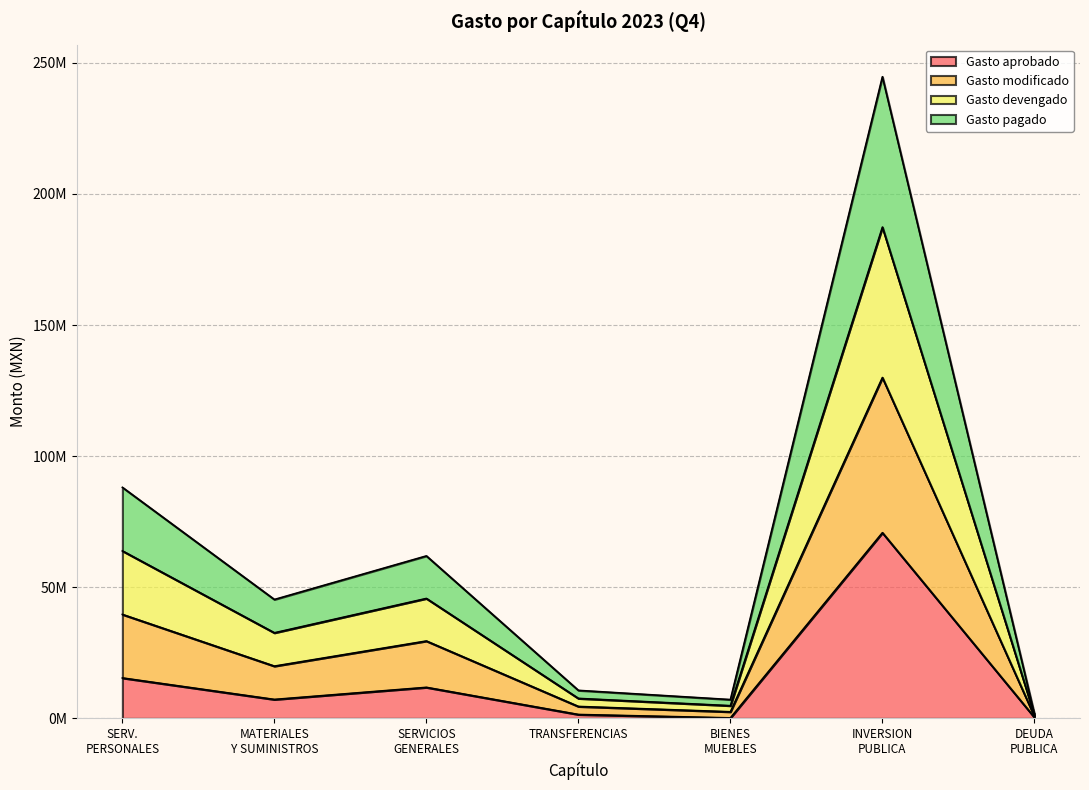

Where is the first local minimum for Gasto aprobado?

MATERIALES Y SUMINISTROS